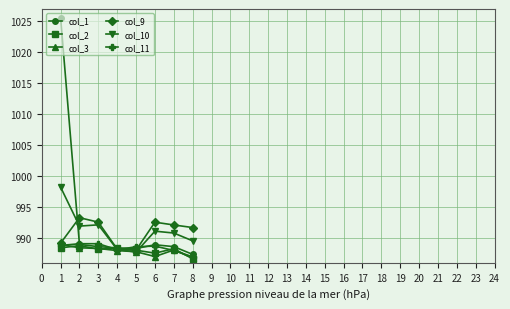

How many values in the col_9 series exceed 992?

4